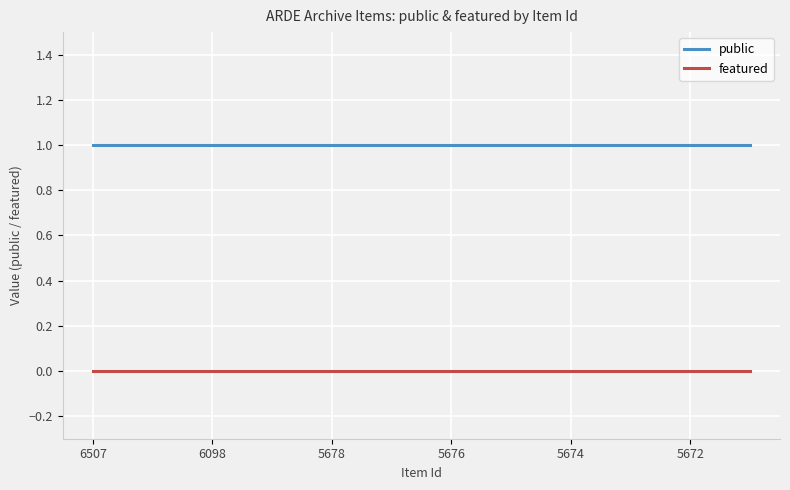

What is the lowest value of the public series?

1